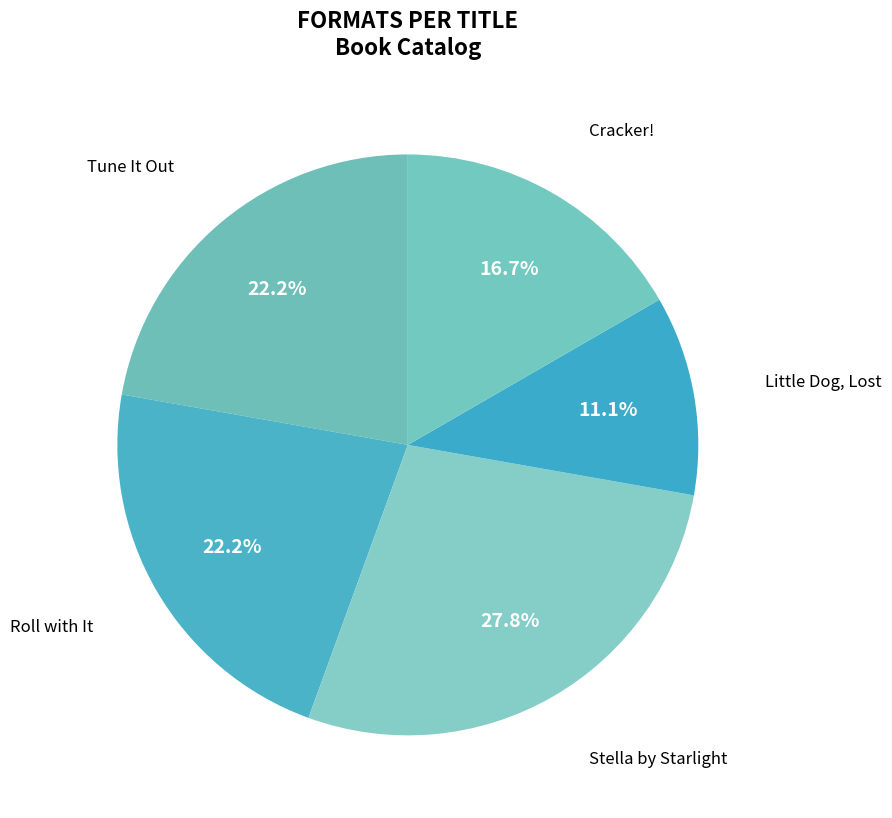

Is the sum of Little Dog, Lost and Roll with It greater than half?

No